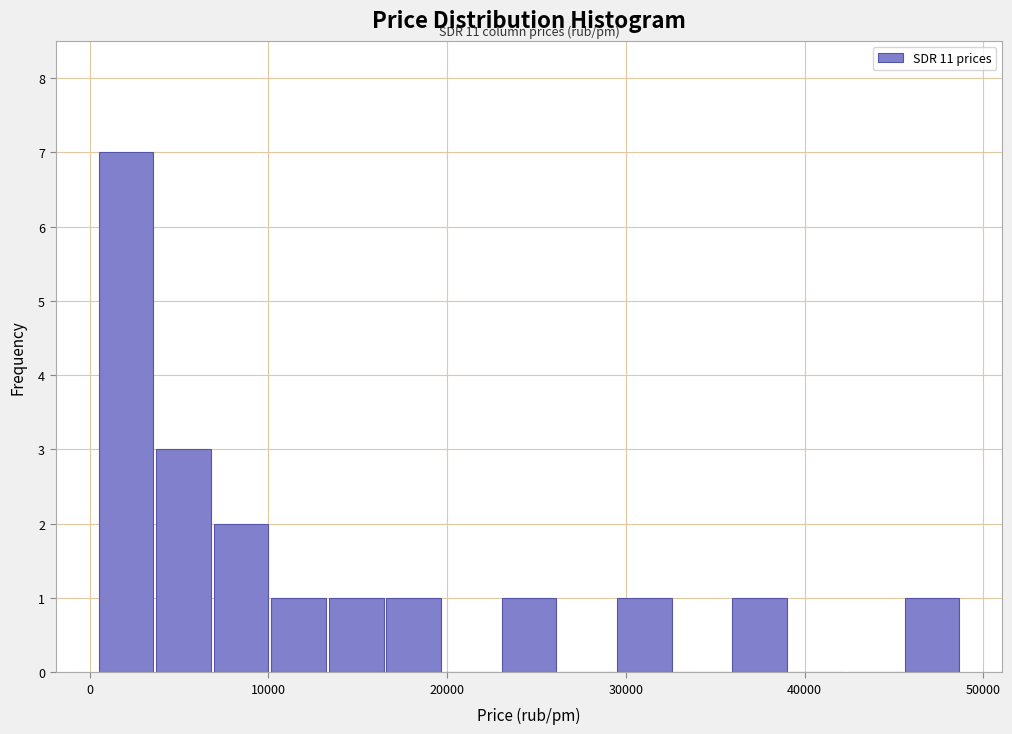

Around what value on the x-axis is the tallest bar? Give the approximate position of its centre, as read against the axis.

2000